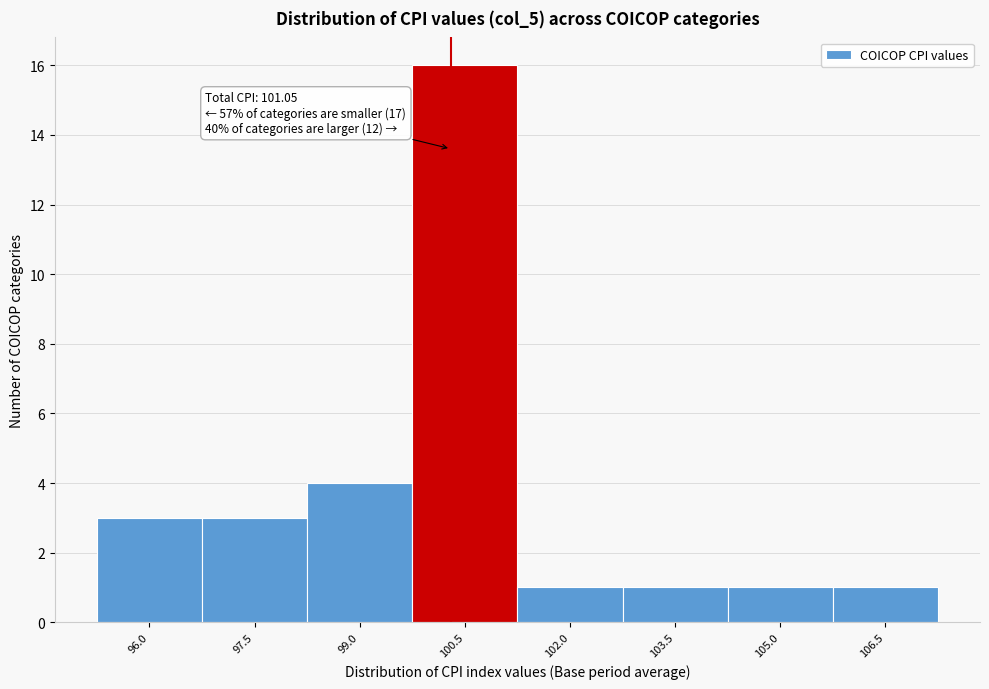

Reading left to right, transcribe all the data shown in this chart.

3	3	4	16	1	1	1	1